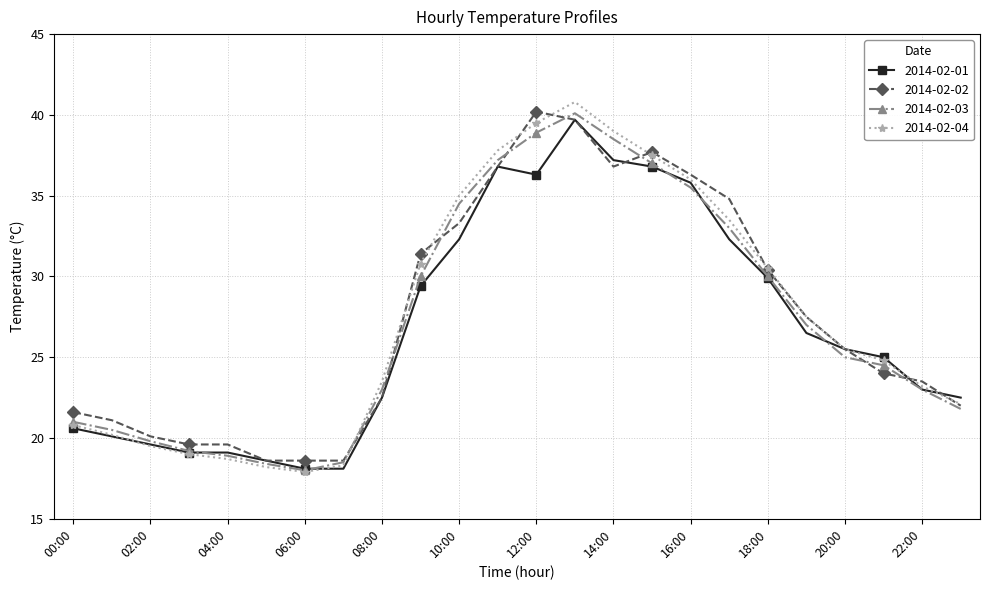

Is this an area chart (filled region under the line)?

No